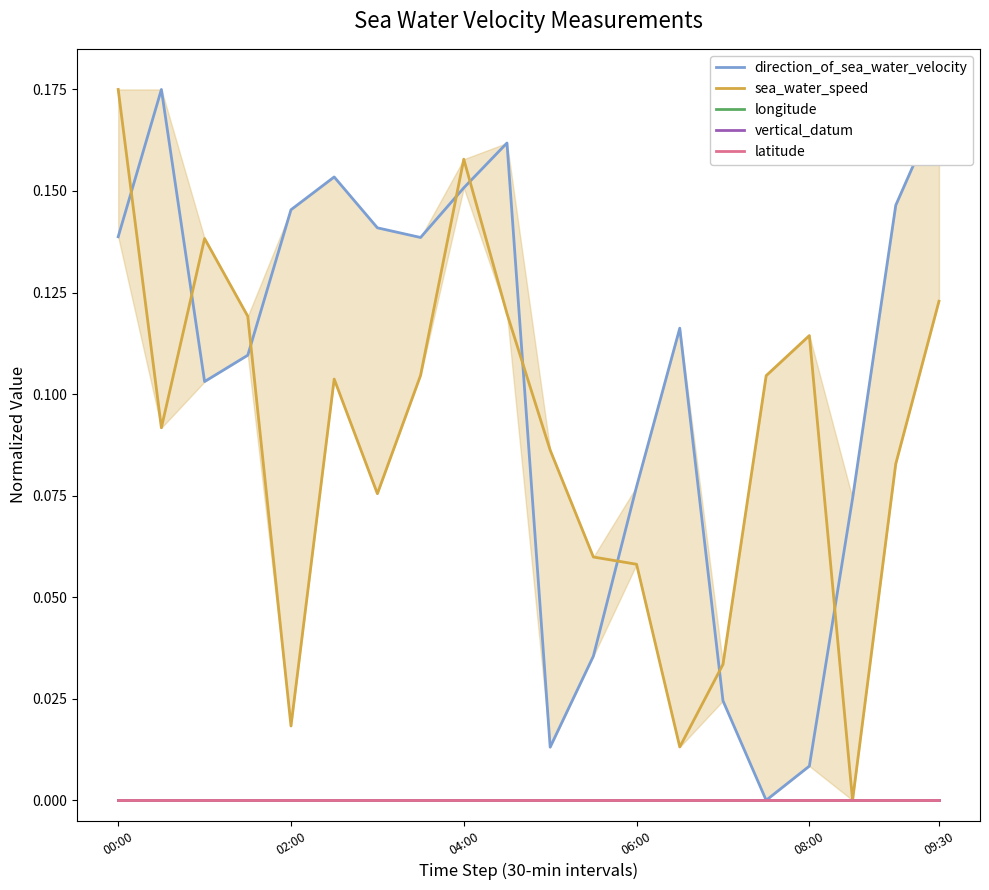

At which category is the sum across all series the highest?

00:00